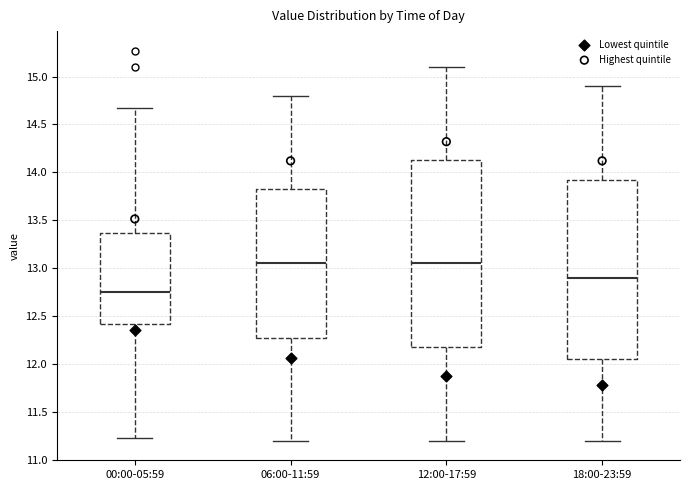

Reading left to right, read every box against the y-axis: the position of its median line, the range the box covers, and the ends of its whiskers. The values are not printed on the chart, so give them approximately, as read against the axis.

00:00-05:59: median 12.75, box 12.40 to 13.35, whiskers 11.25 to 14.65
06:00-11:59: median 13.05, box 12.30 to 13.85, whiskers 11.20 to 14.80
12:00-17:59: median 13.05, box 12.20 to 14.15, whiskers 11.20 to 15.10
18:00-23:59: median 12.90, box 12.05 to 13.95, whiskers 11.20 to 14.90